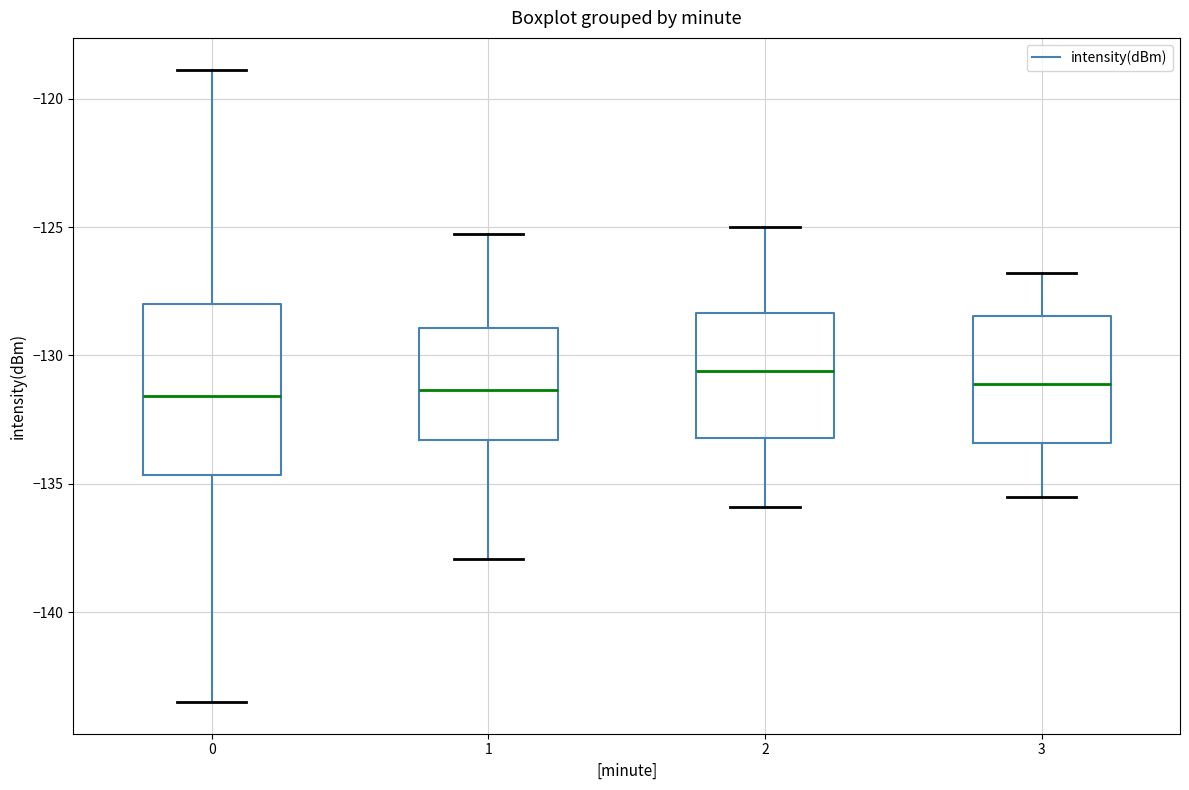

Where is the upper edge of the box at x = 0 on the y-axis? The values are not printed on the chart, so give them approximately, as read against the axis.

-128.0